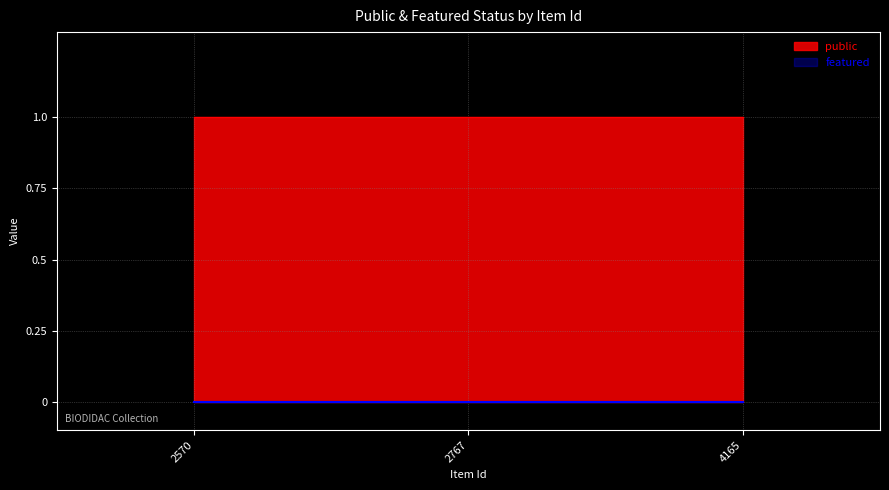

Reading left to right, extract all data points from this chart.

public: 2570=1	2767=1	4165=1
featured: 2570=0	2767=0	4165=0